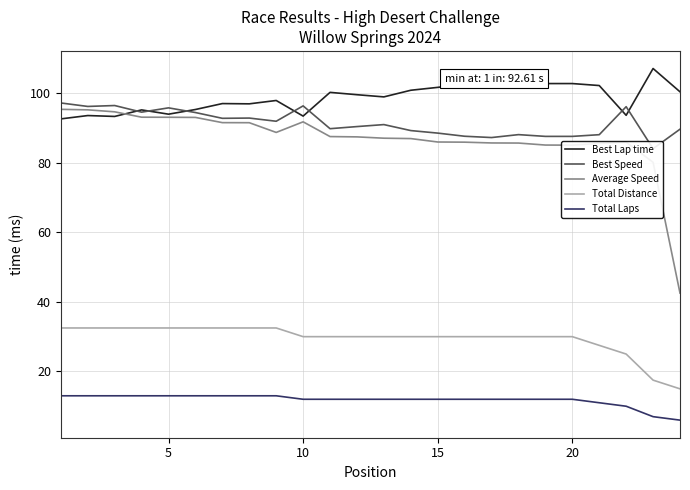

At how many categories does at least one series exceed 82?

24